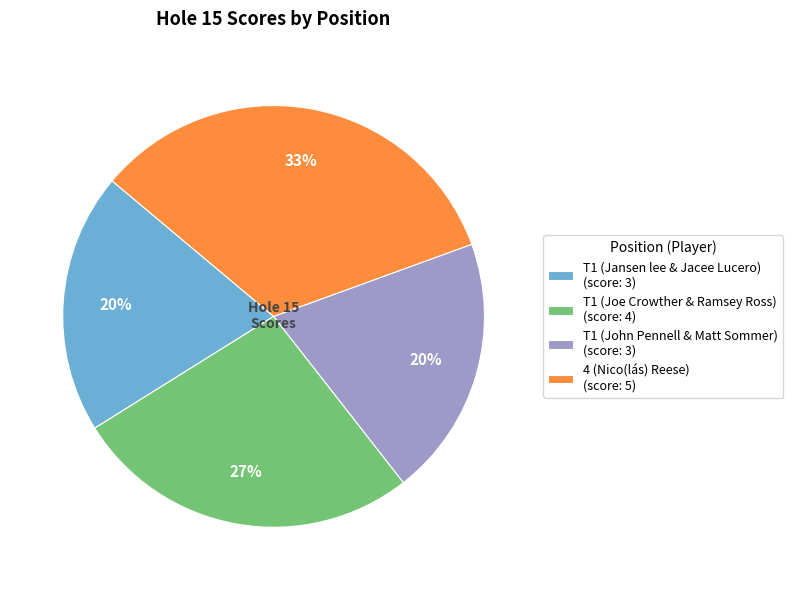

What percentage is the T1 (Joe Crowther & Ramsey Ross) (score: 4) slice, to the nearest percent?

27%